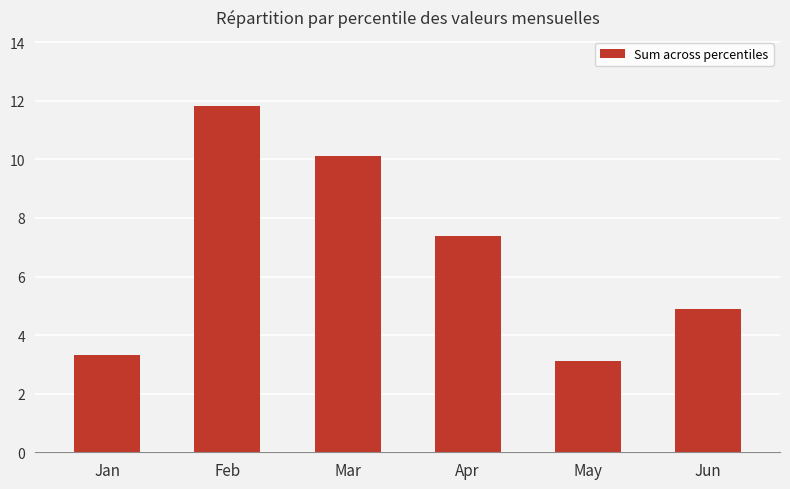

Reading left to right, list all the values displayed in this chart.

3.3	11.8	10.1	7.4	3.1	4.9